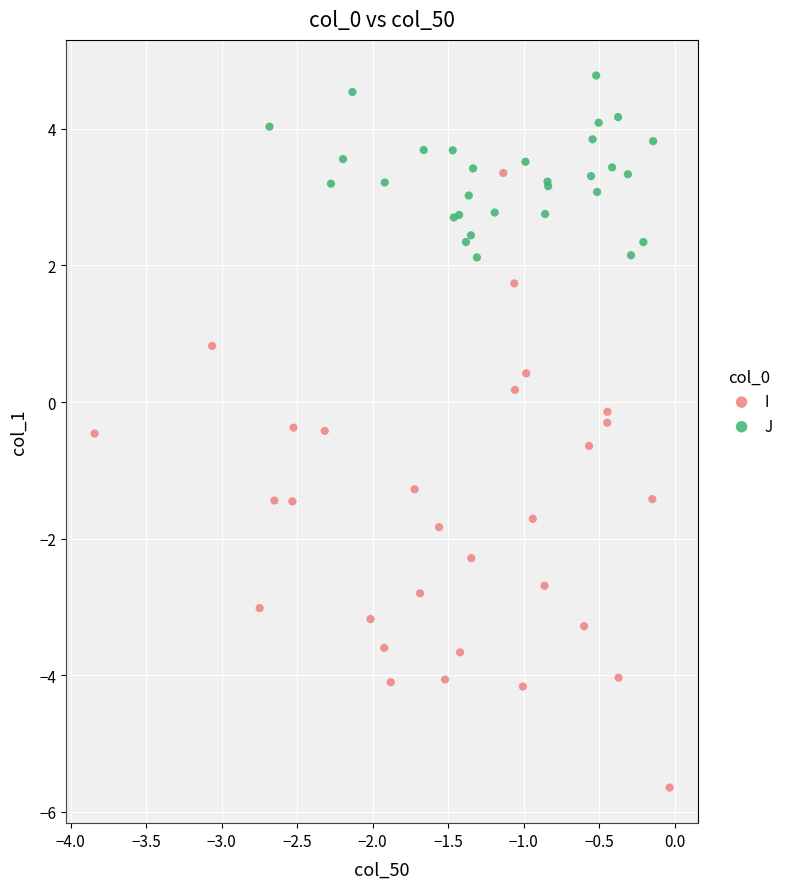

Which series has the widest spread of Y values?

I